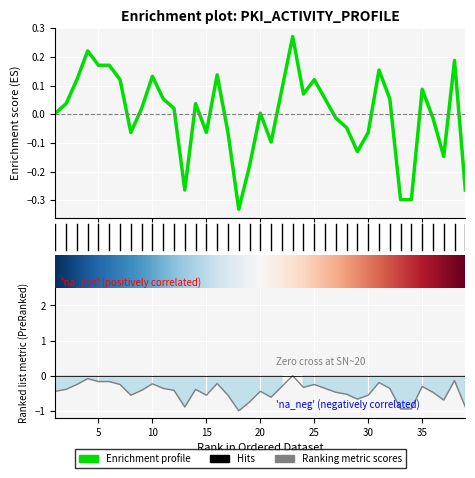

Reading left to right, list all the values displayed in this chart.

1=0.0	2=0.0	3=0.1	4=0.2	5=0.2	6=0.2	7=0.1	8=-0.1	9=0.0	10=0.1	11=0.1	12=0.0	13=-0.3	14=0.0	15=-0.1	16=0.1	17=-0.1	18=-0.3	19=-0.2	20=0.0	21=-0.1	22=0.1	23=0.3	24=0.1	25=0.1	26=0.1	27=-0.0	28=-0.0	29=-0.1	30=-0.1	31=0.2	32=0.1	33=-0.3	34=-0.3	35=0.1	36=-0.0	37=-0.1	38=0.2	39=-0.3